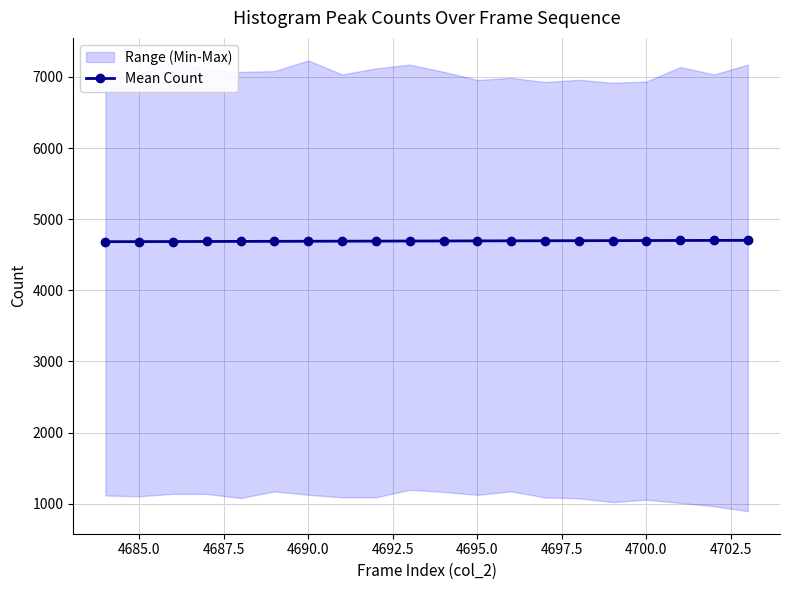

What is the maximum value for Mean Count?

4703